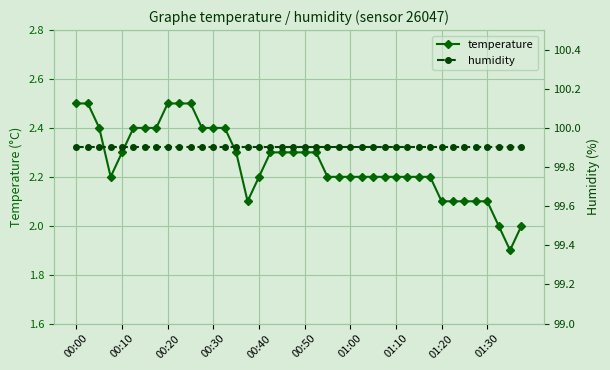

At which category is the sum across all series the highest?

00:00